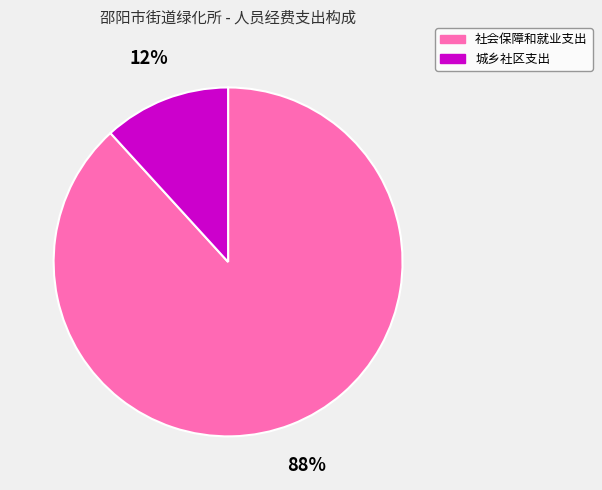

Count the number of slices in the pie.

2